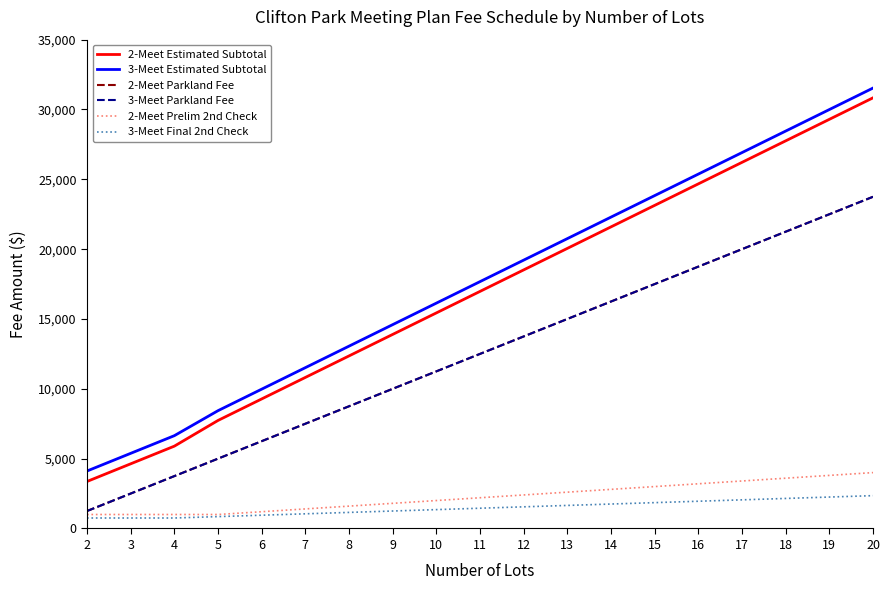

At which label does 3-Meet Estimated Subtotal first exceed 17675?

12